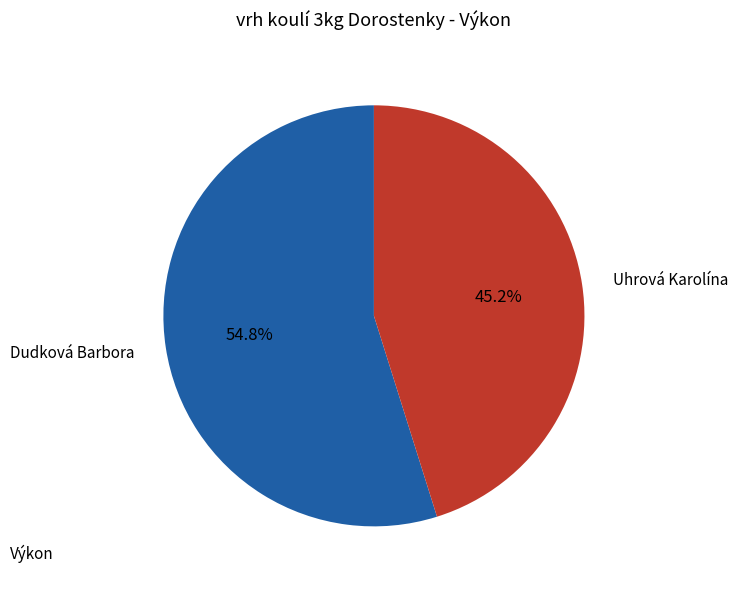

Approximately how many times larger is the value at Dudková Barbora compared to Uhrová Karolína?

1.2